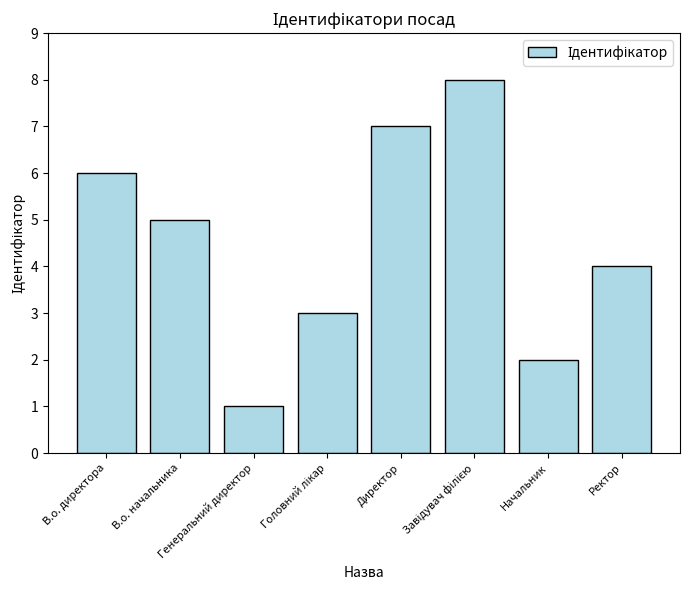

What is the sum of all values?

36